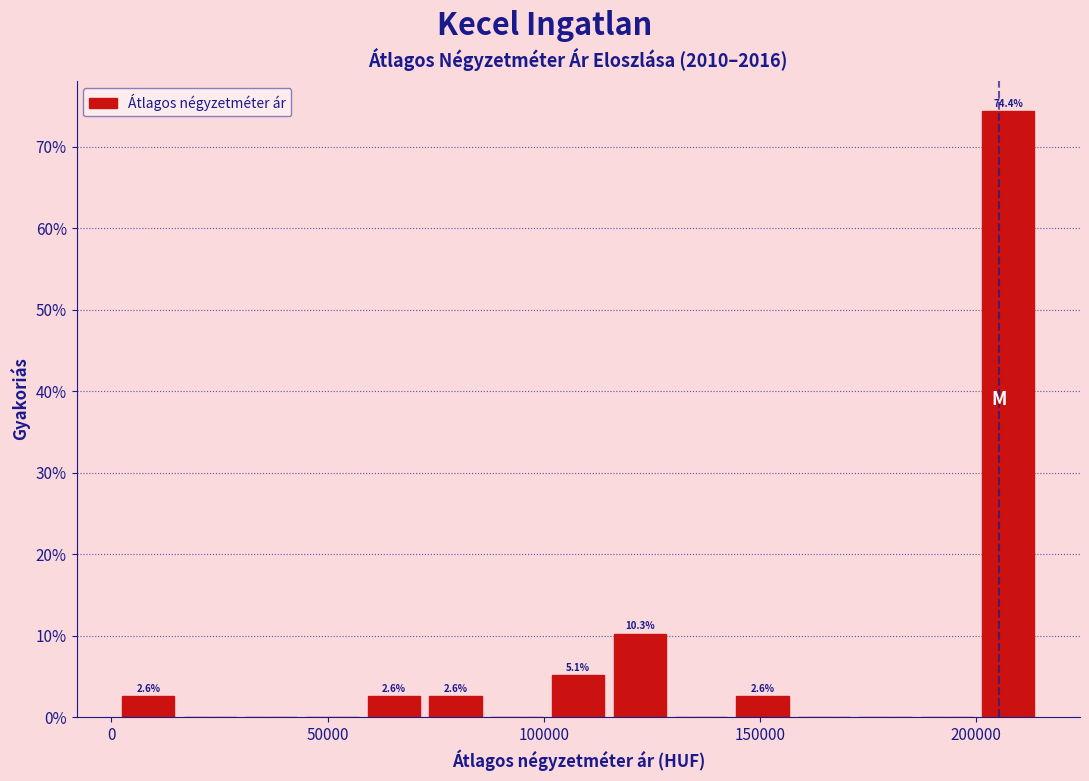

Around what value on the x-axis is the tallest bar? Give the approximate position of its centre, as read against the axis.

205000